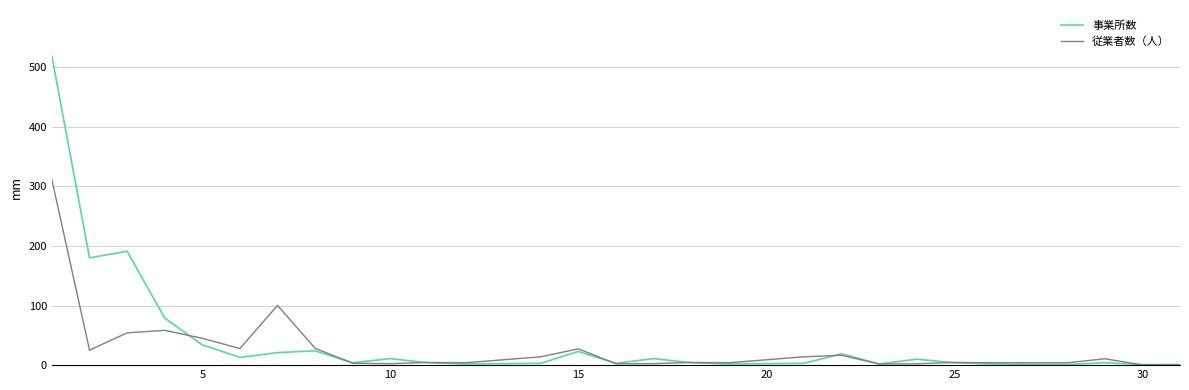

At how many categories does at least one series exceed 517?

1